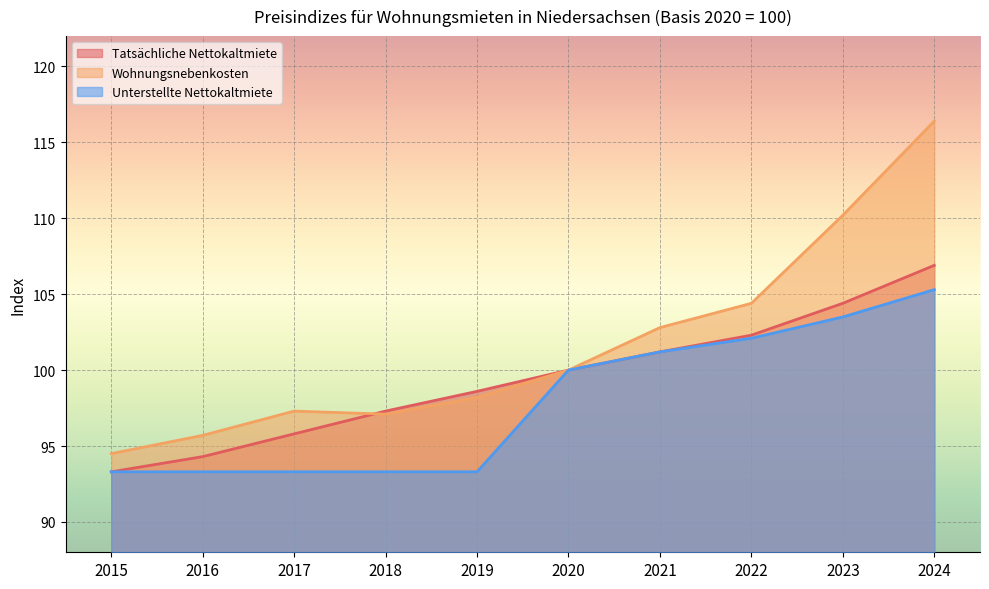

Which label corresponds to the smallest value in the chart?

2015